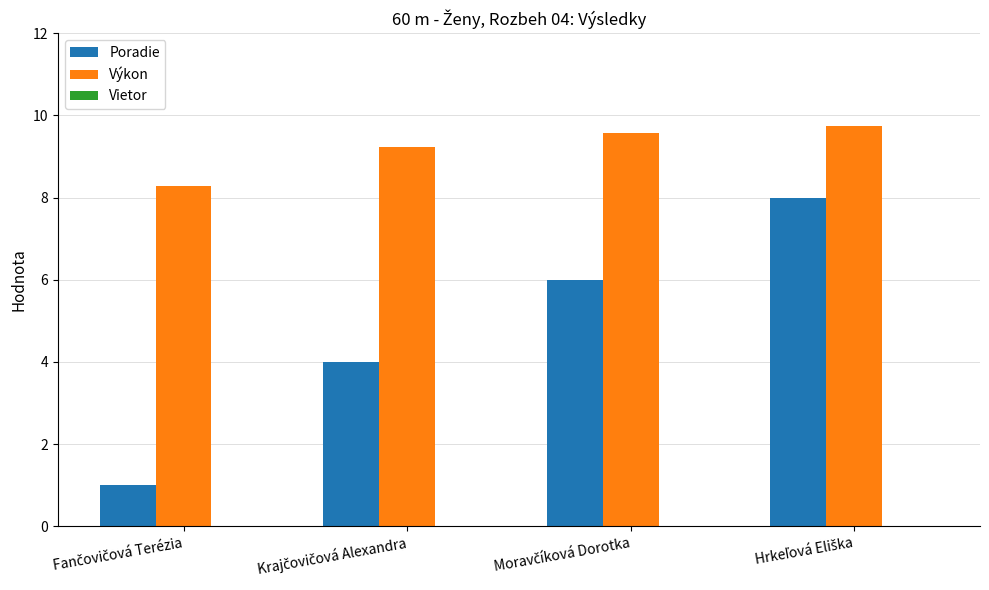

Which series has the largest total across all categories?

Výkon